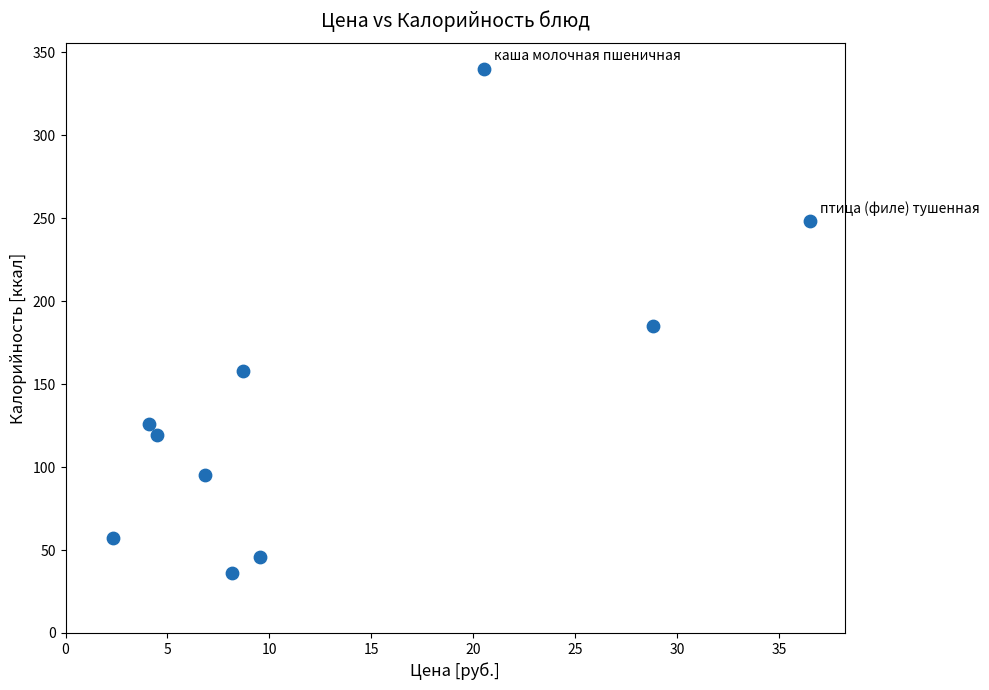

What is the average Y value?

141